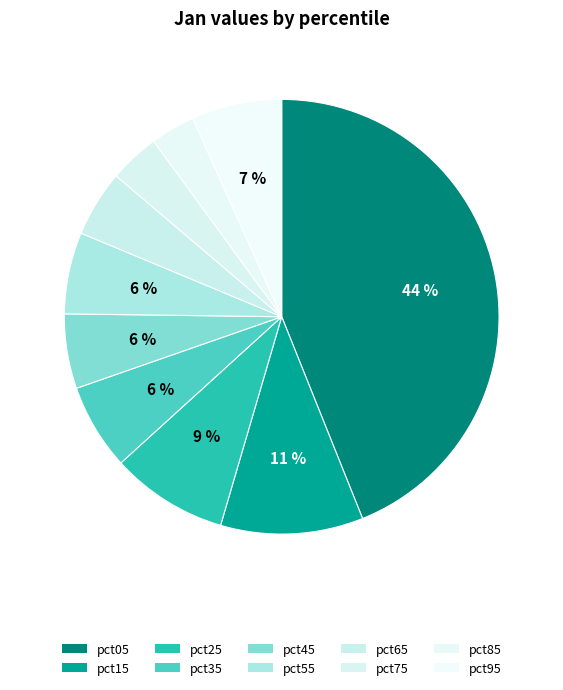

How many slices are in this pie chart?

10